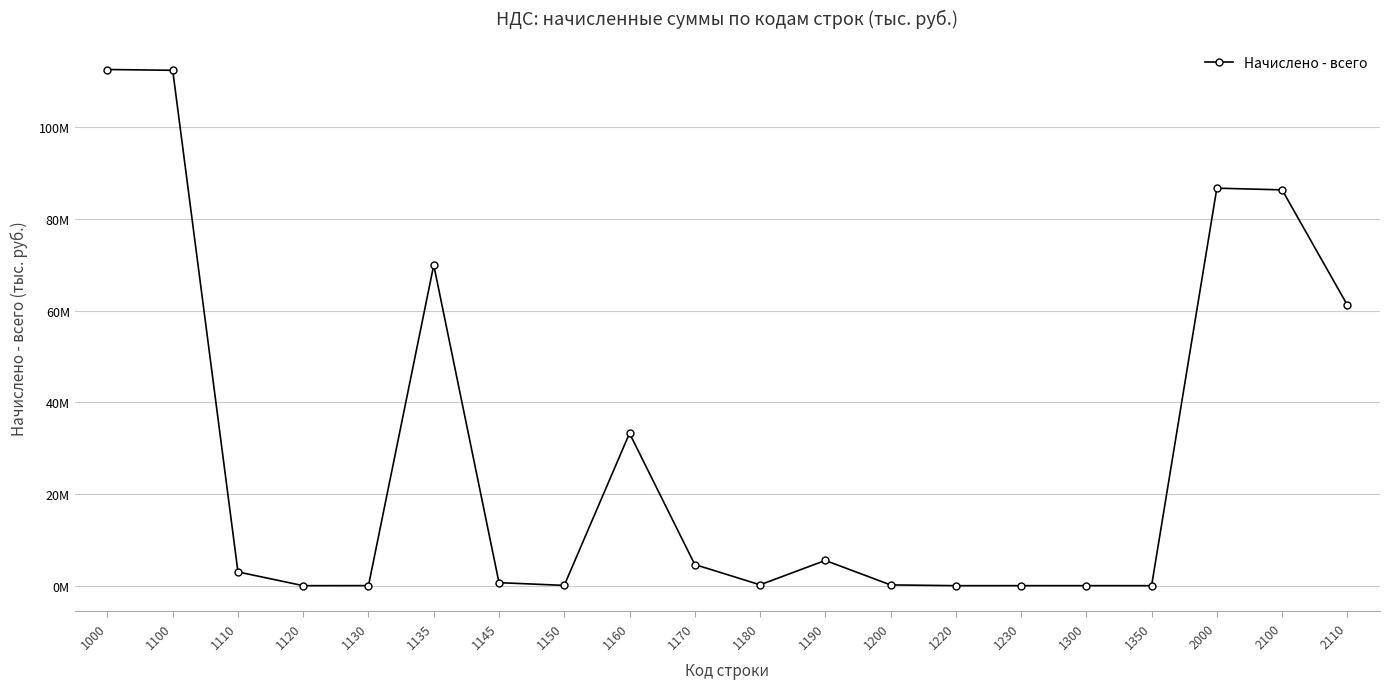

Approximately how many times larger is the value at 1135 compared to 1300?

18309.9